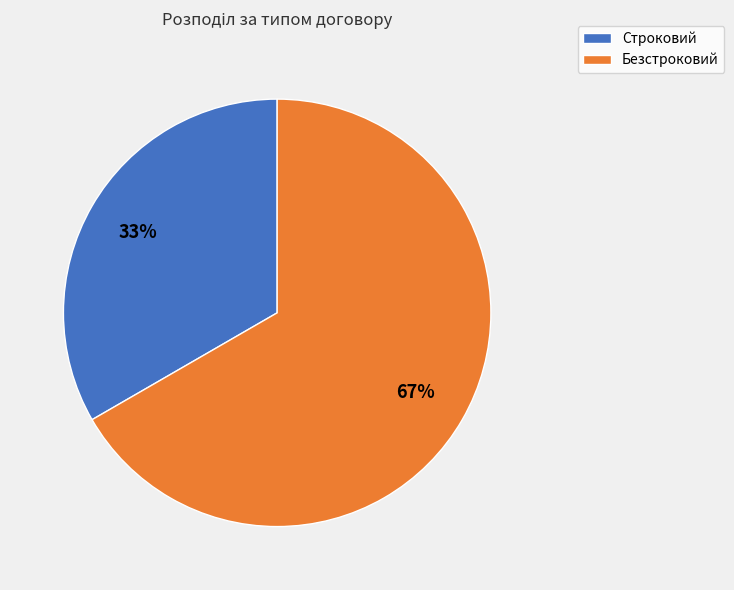

Do Строковий and Безстроковий together represent more than half of the pie?

Yes